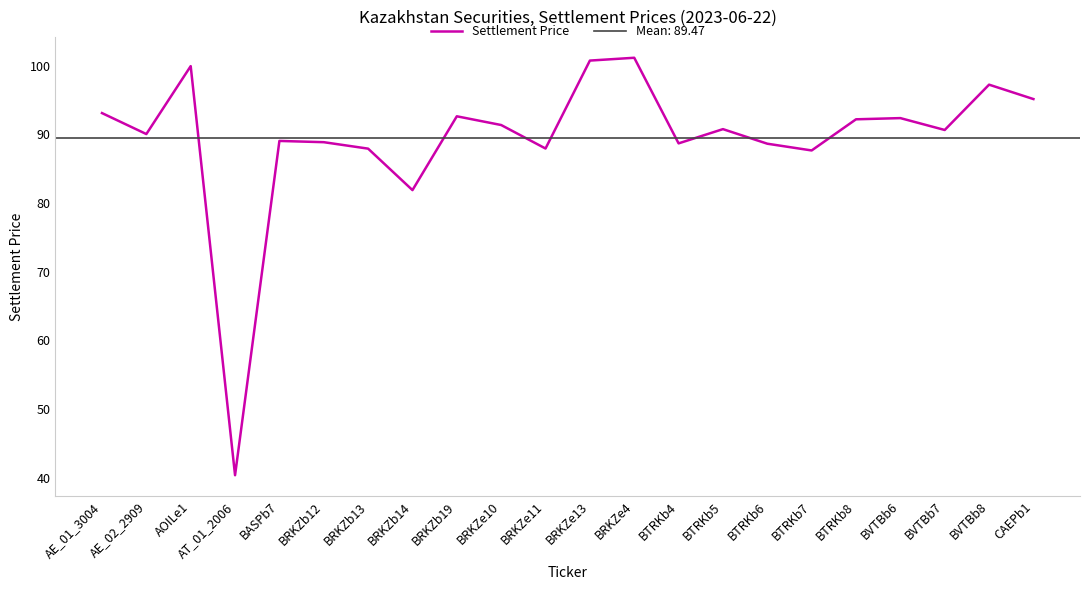

Which has a higher value, BVTBb7 or BTRKb5?

BTRKb5